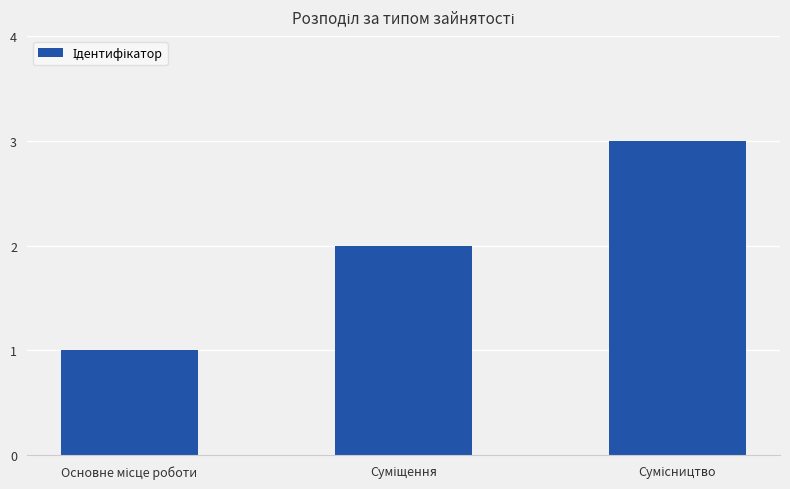

What is the sum of all values?

6